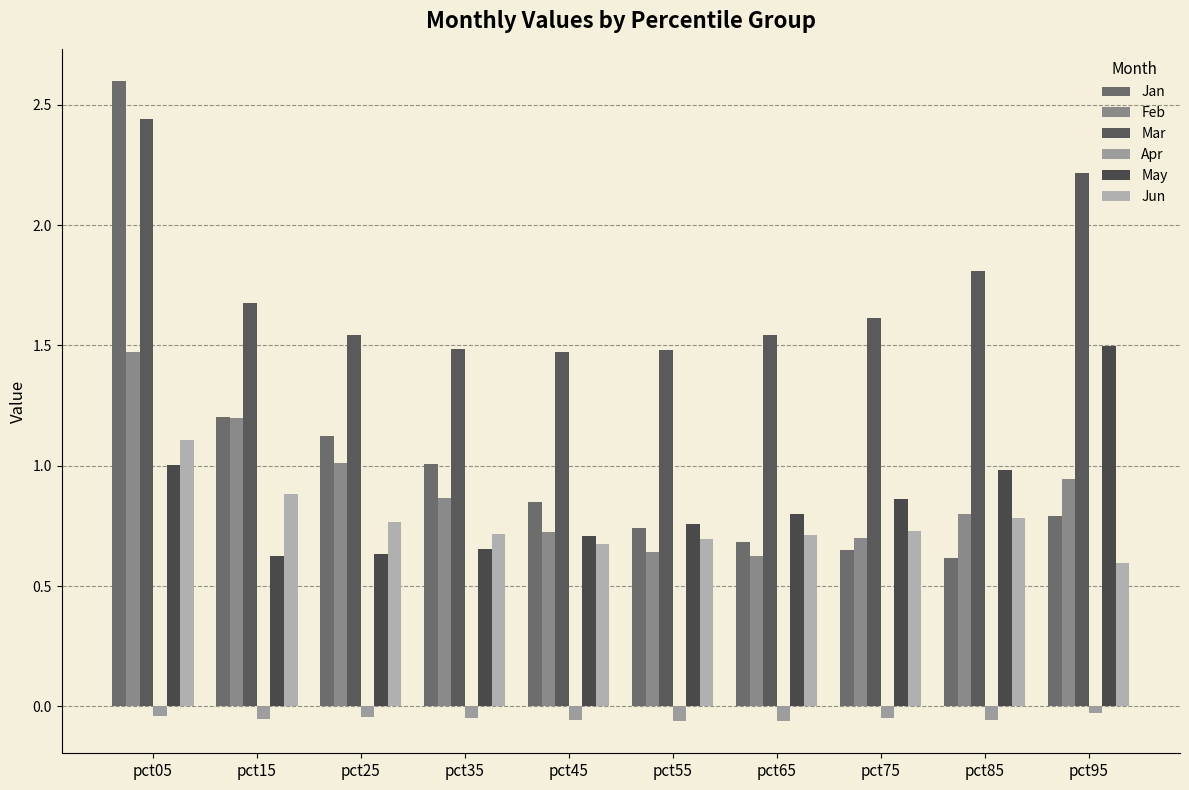

What is the value of the Feb bar at the 1st from the left?

1.5